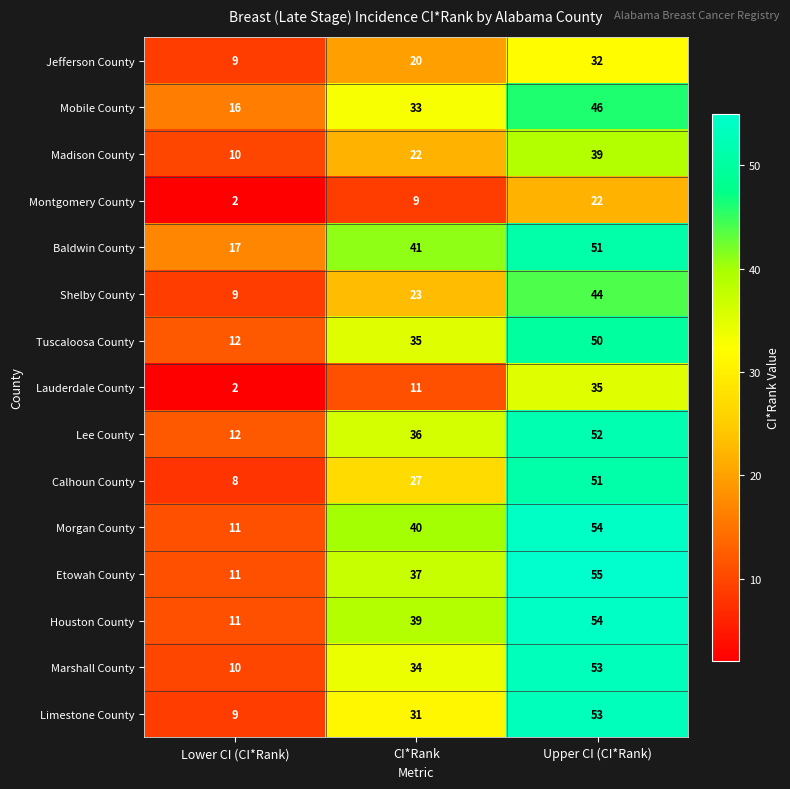

The value of Mobile County at Upper CI (CI*Rank) is 11. True or false?

False